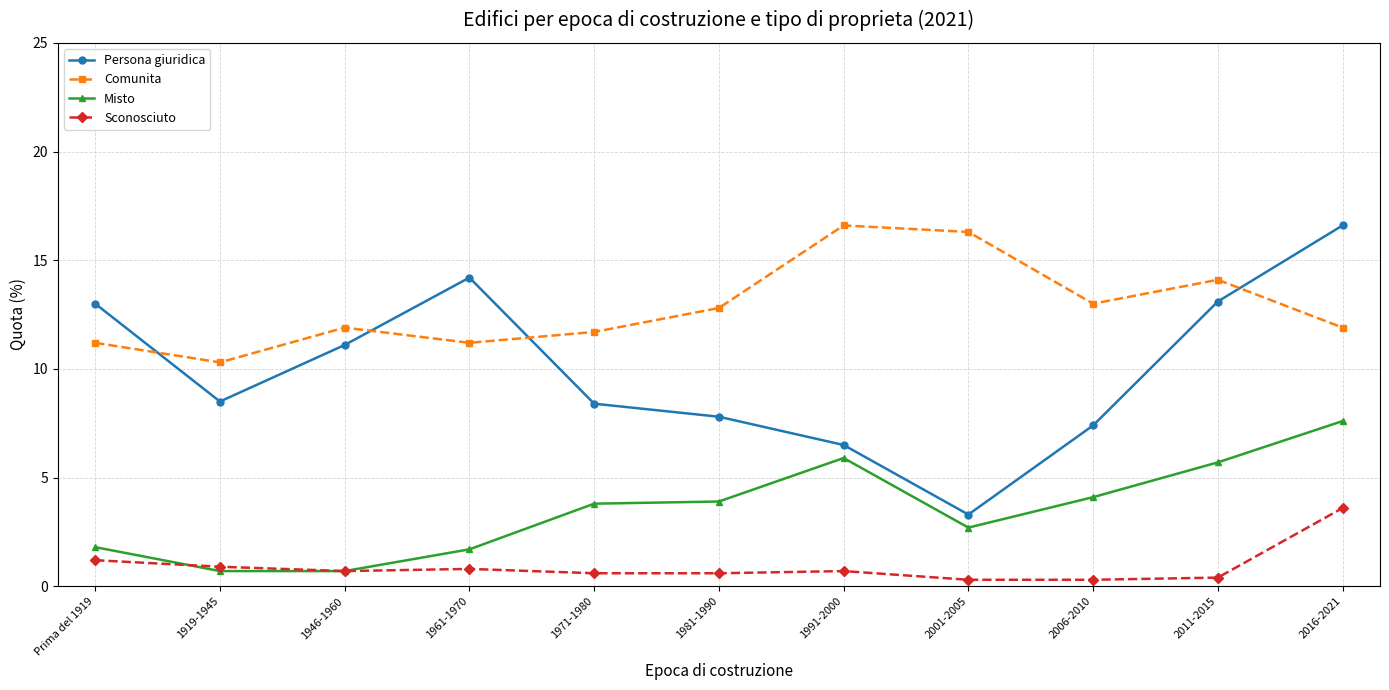

What is the sum of all Misto values?

38.6